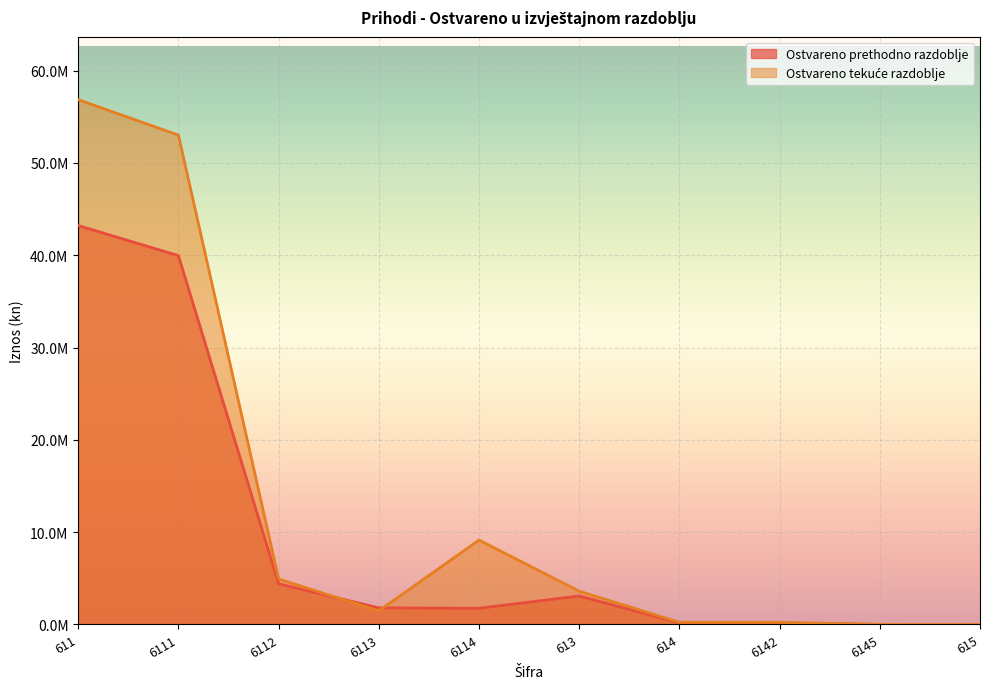

Which series has the largest total across all categories?

Ostvareno tekuće razdoblje